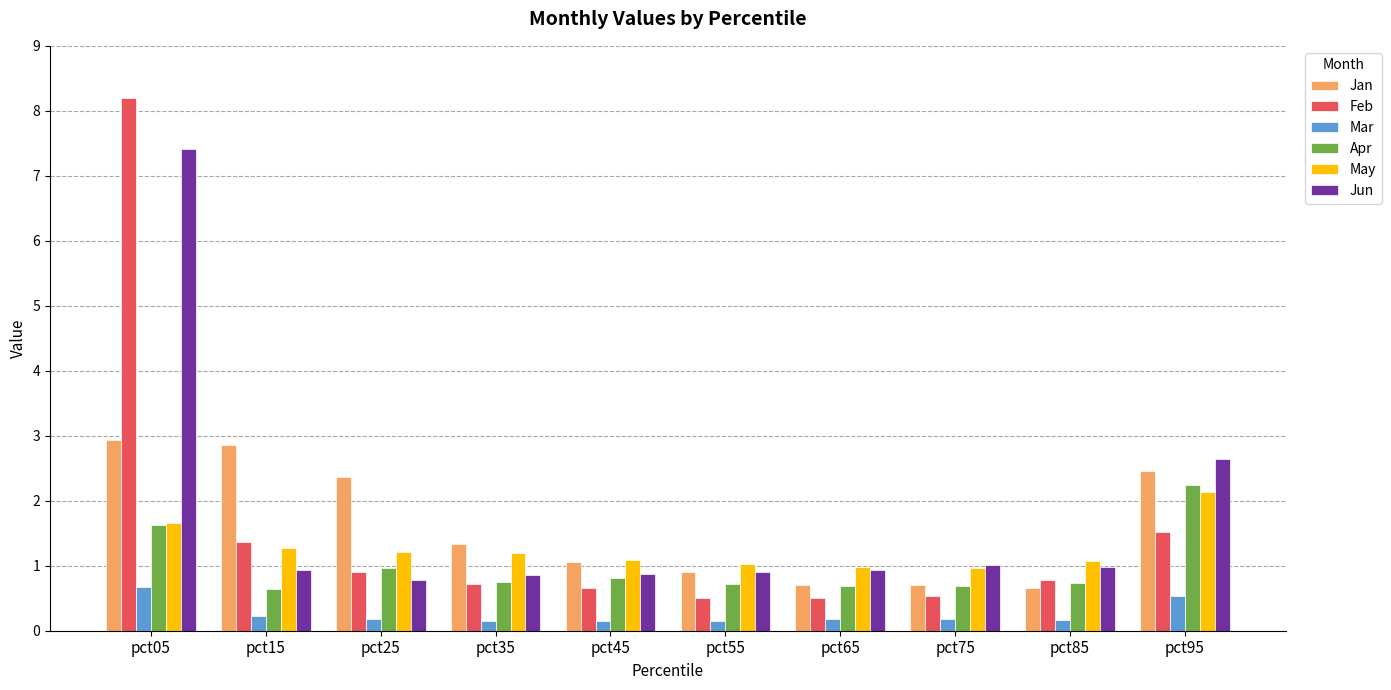

Rank the series at pct15 from lowest to highest value.

Mar, Apr, Jun, May, Feb, Jan